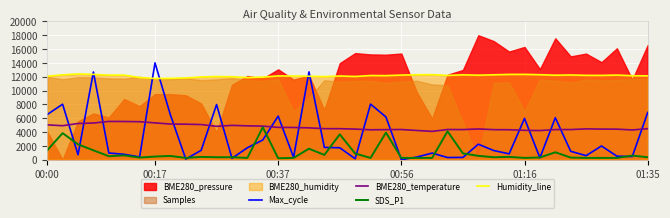

True or false: BME280_temperature and Humidity_line intersect in this chart.

False